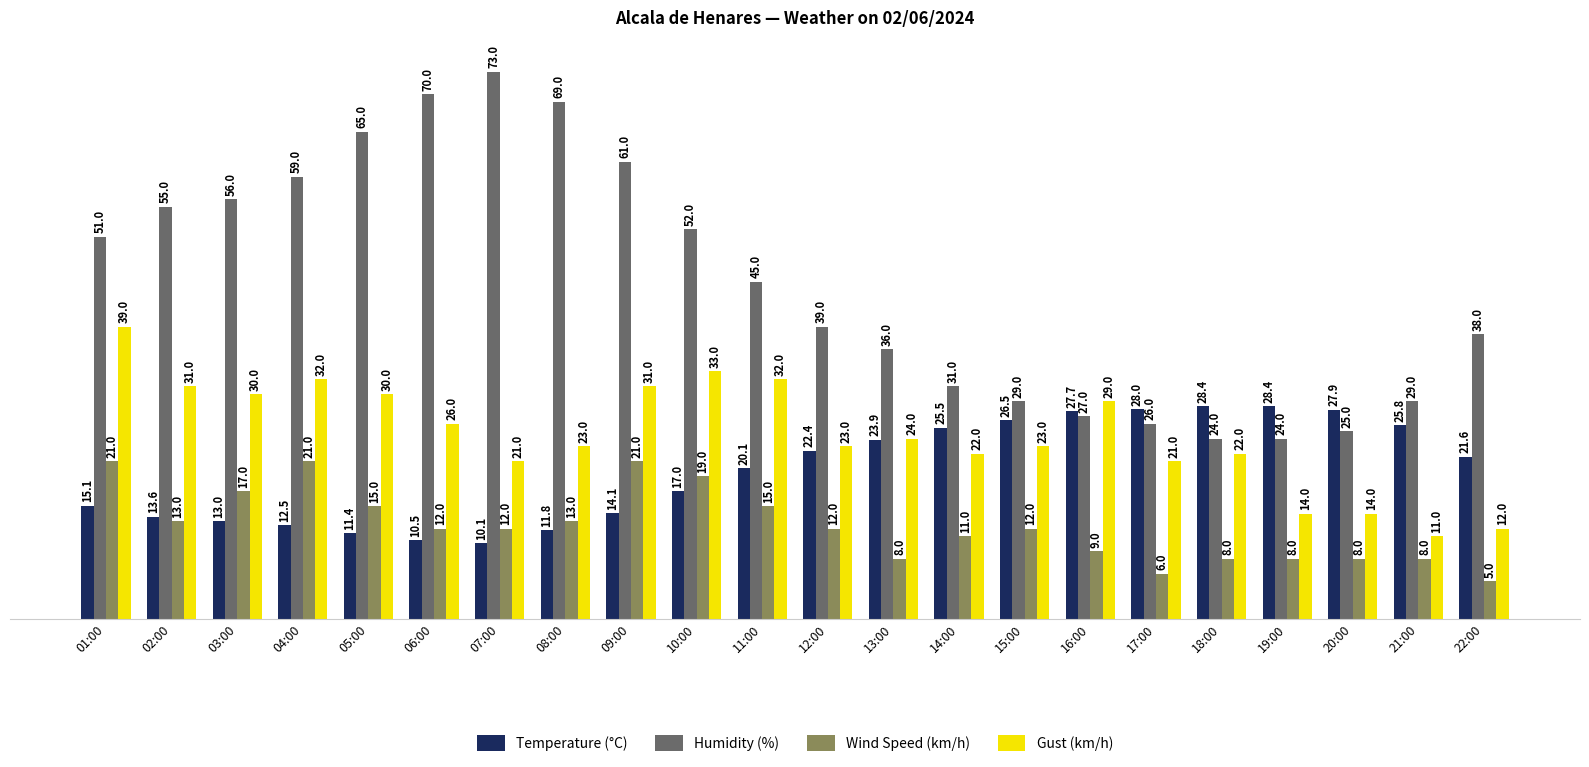

What is the minimum value for Gust (km/h)?

11.0